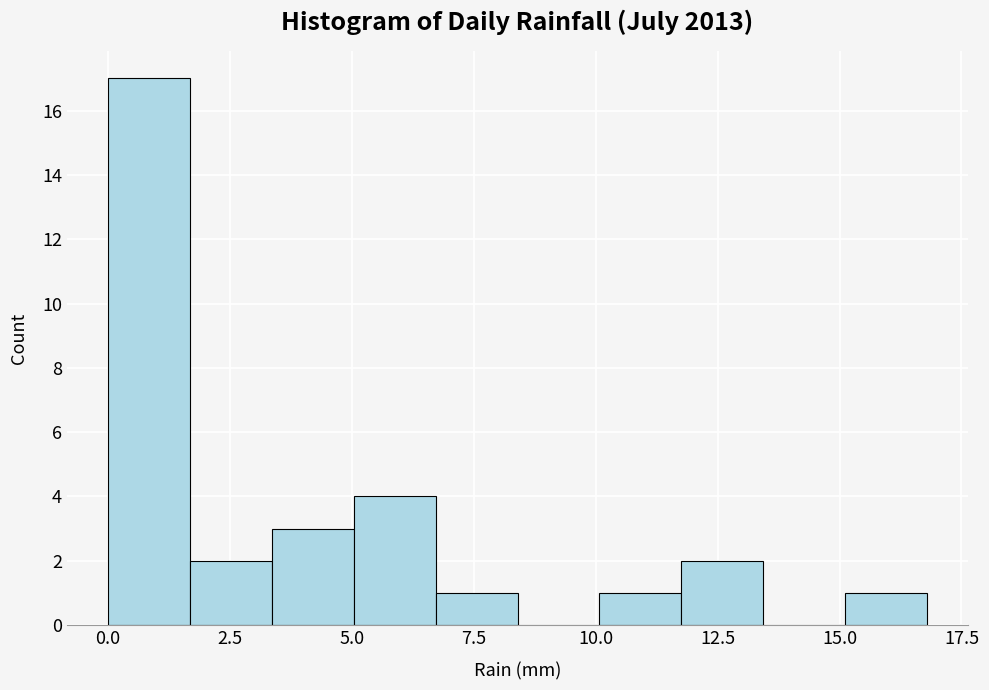

Read against the x-axis, roughly where is the centre of the tallest bar?

1.0